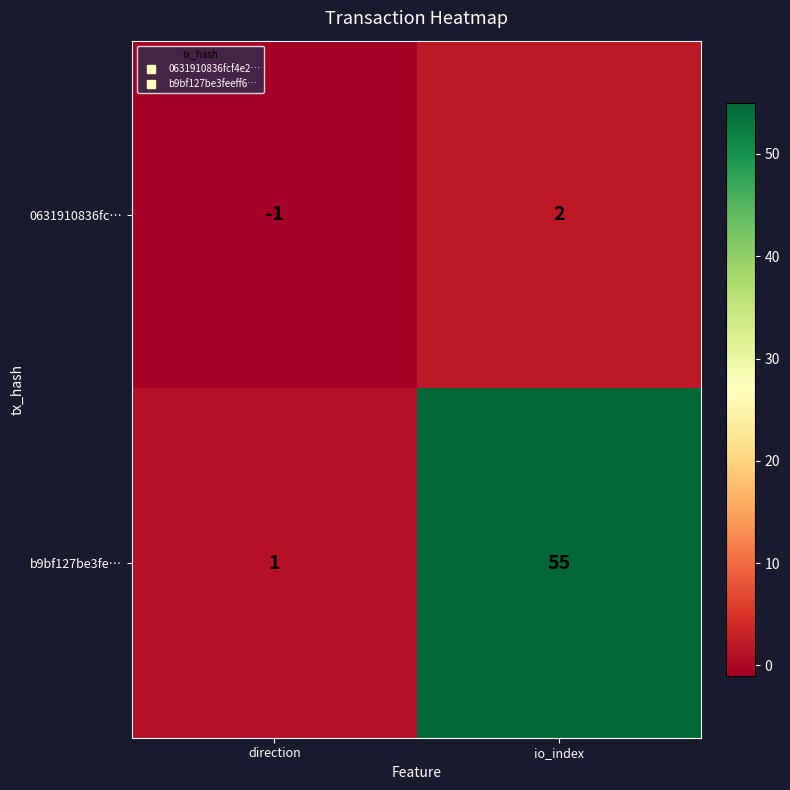

What is the greatest value displayed?

55